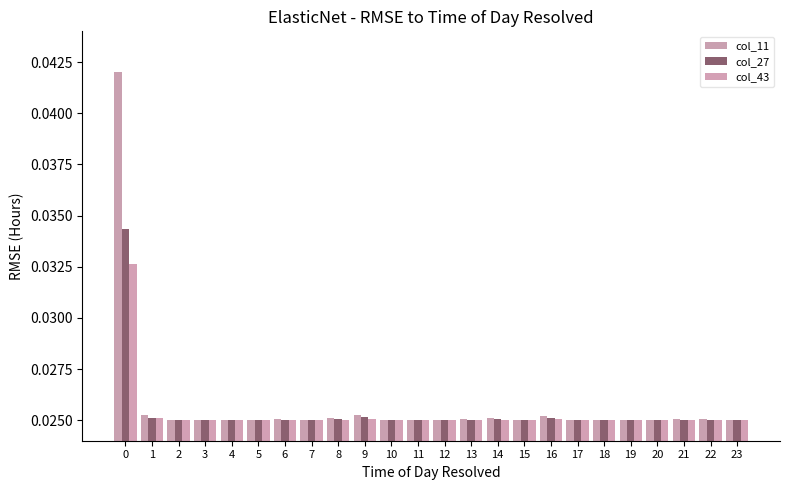

Which category has the lowest value in the col_27 series?

4